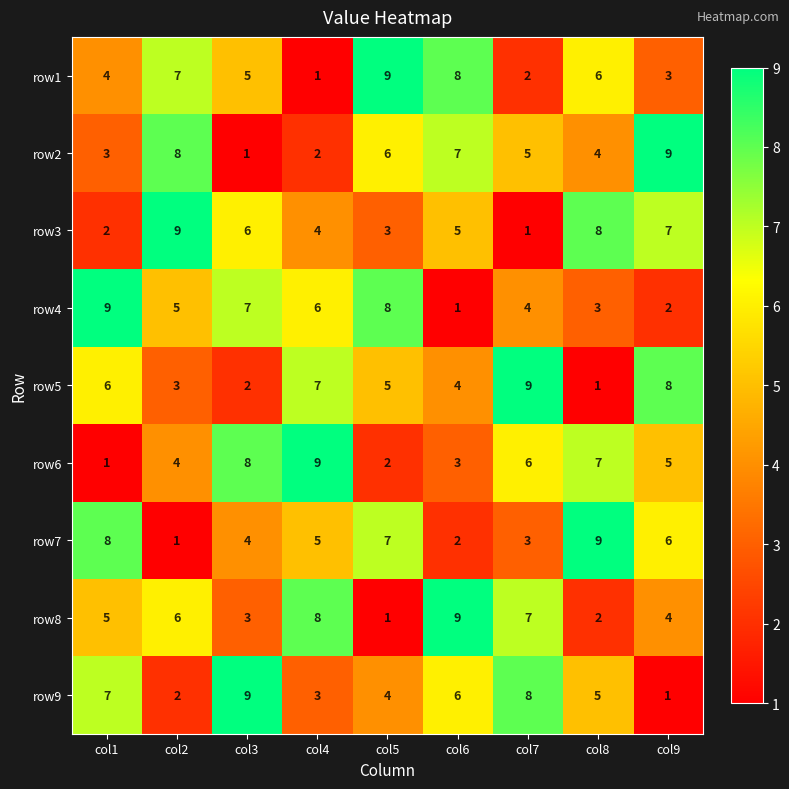

Is it true that row1 equals 6 at col8?

True